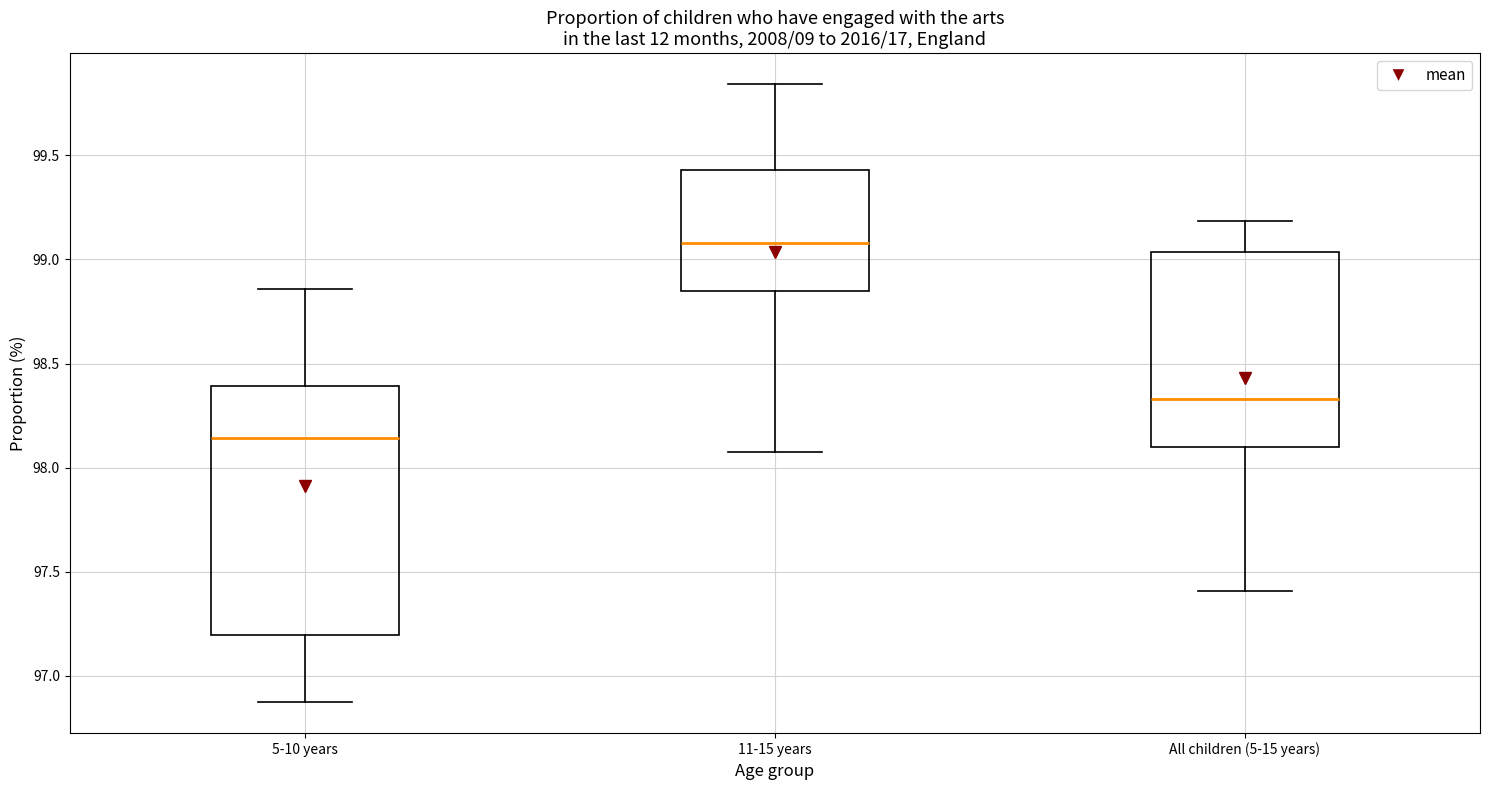

Which box's median line is the highest?

11-15 years